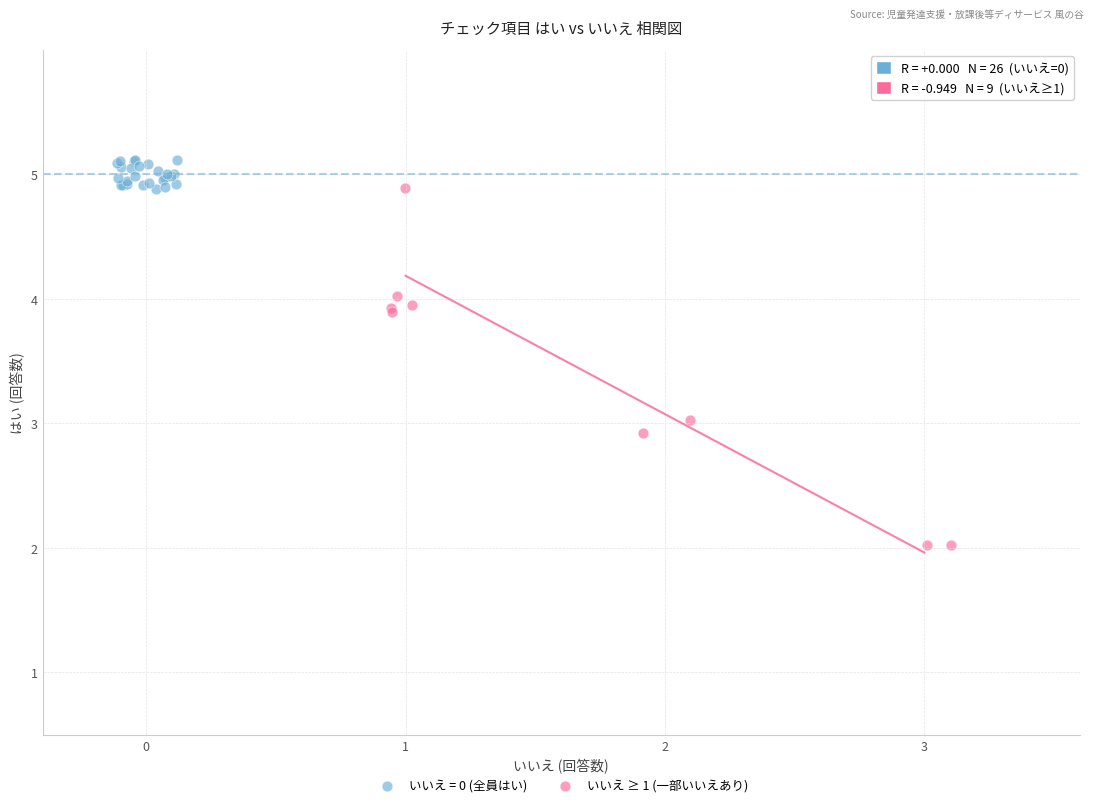

Which series contains the lowest Y value?

いいえ ≥ 1 (一部いいえあり)